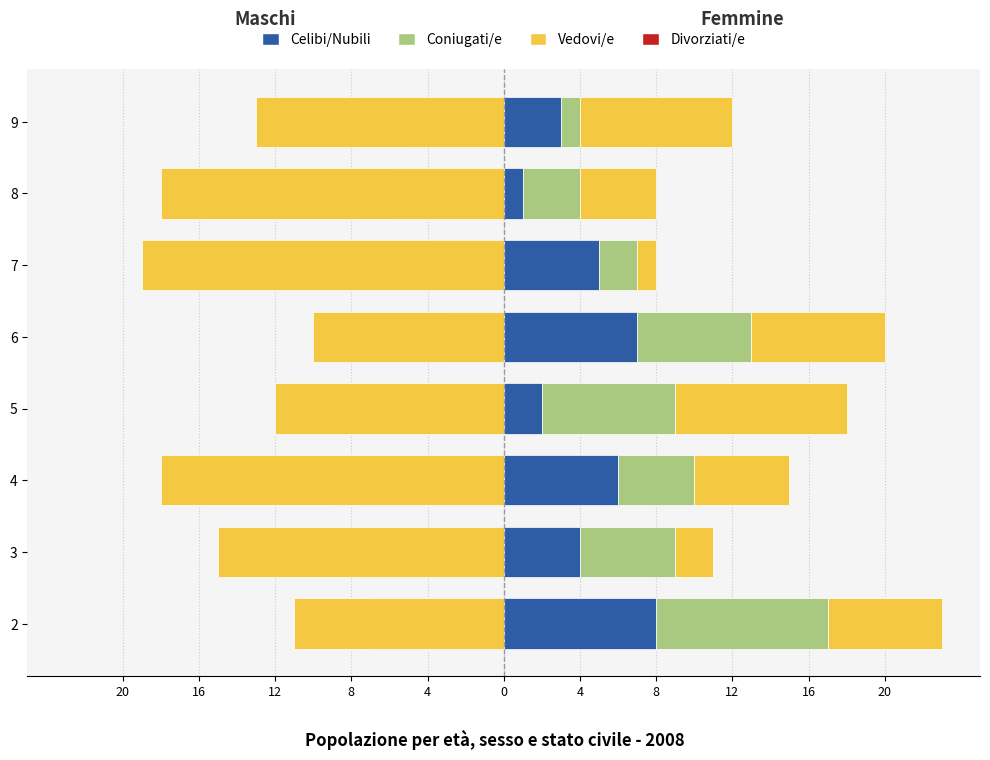

How many categories are shown in the chart?

8